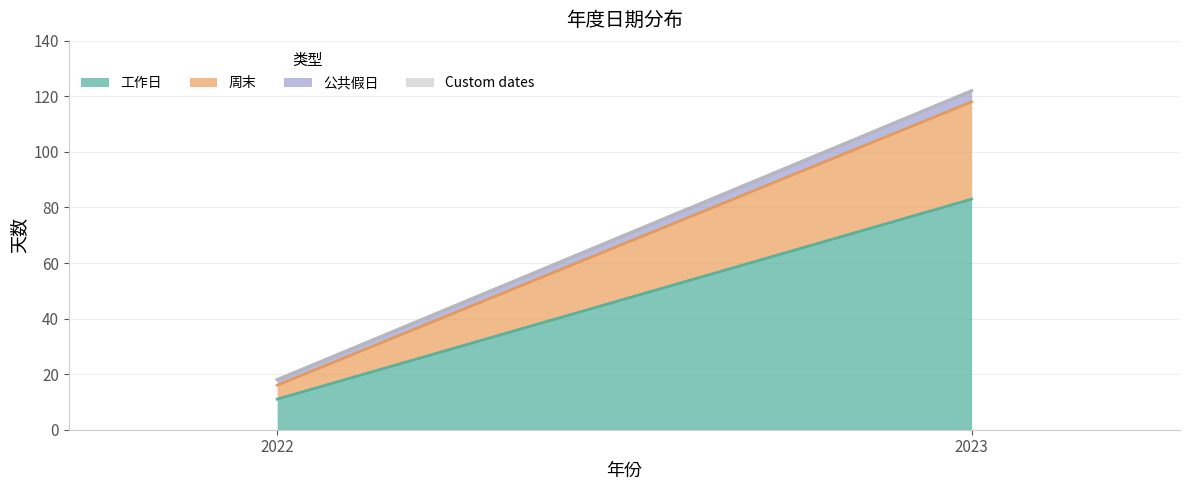

How many 公共假日 values are between 2 and 4?

2